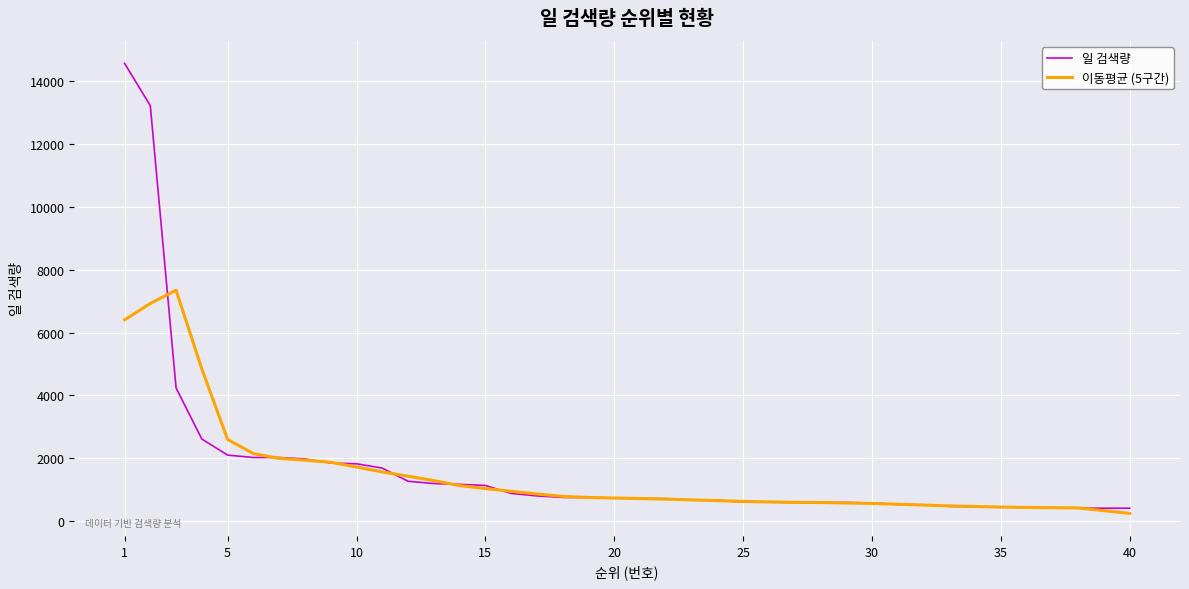

Which series has the widest spread of values?

일 검색량